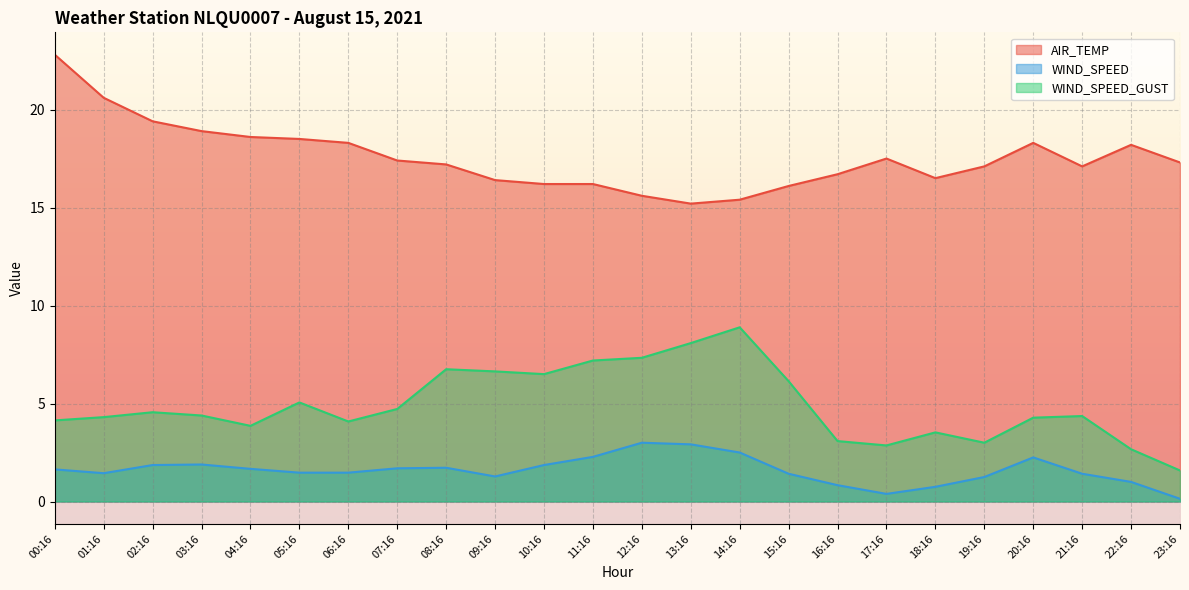

Where is the first local maximum for AIR_TEMP?

17:16